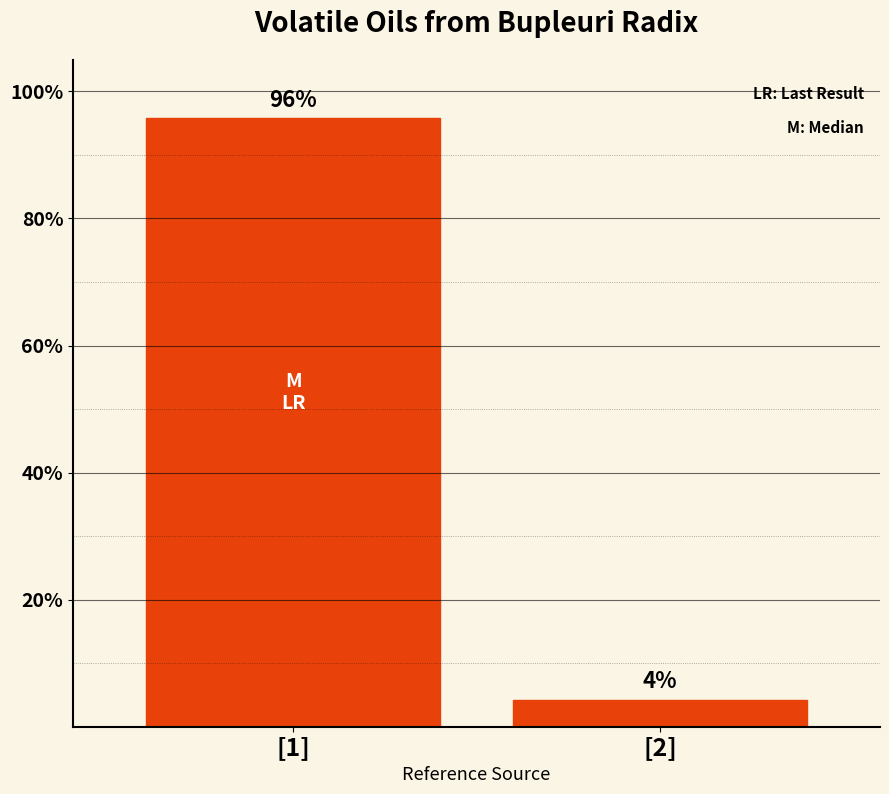

Which category has the lowest value across all series?

[2]